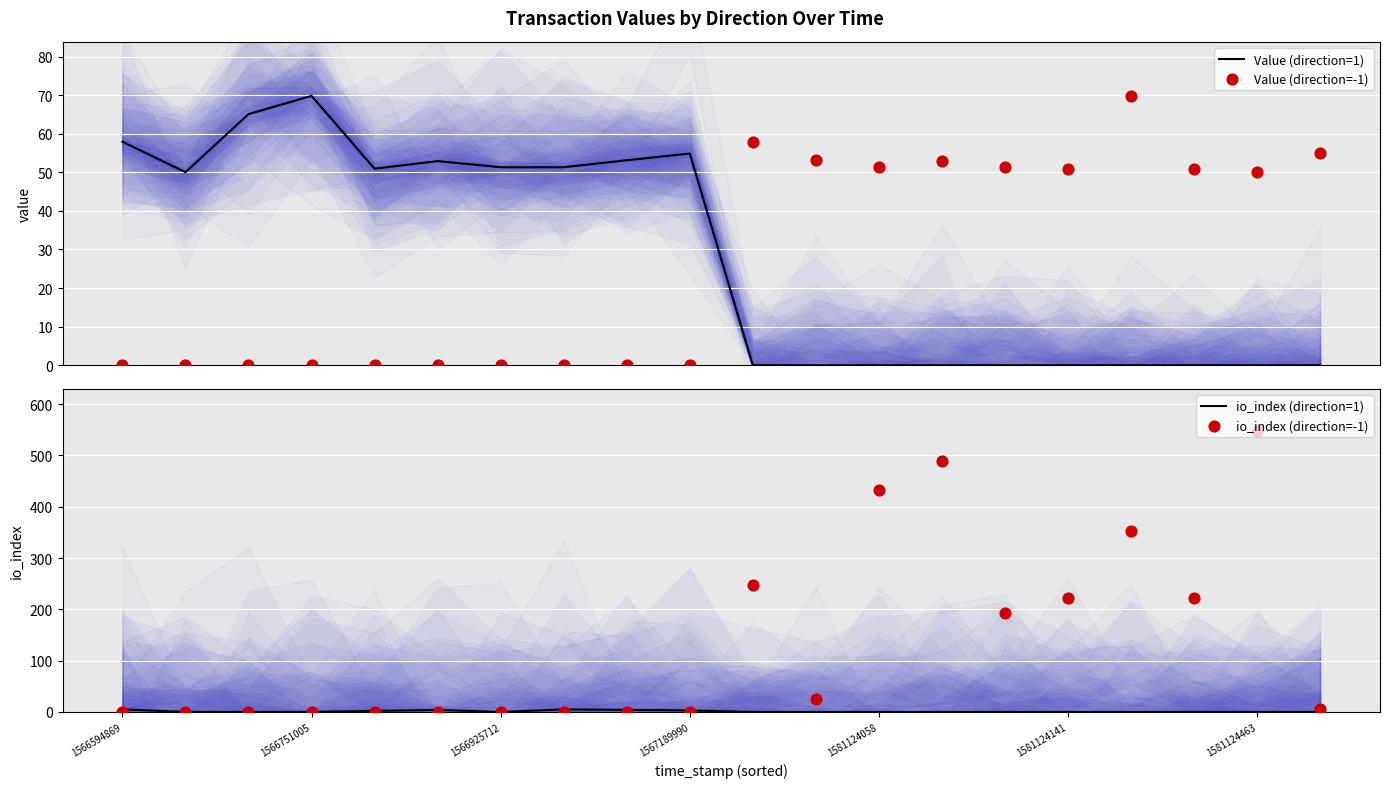

Is it true that io_index (direction=1) equals 0 at 1581124463?

True